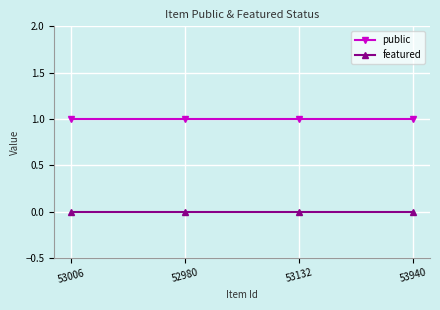

Reading right to left, transcribe all the data shown in this chart.

public: 1	1	1	1
featured: 0	0	0	0